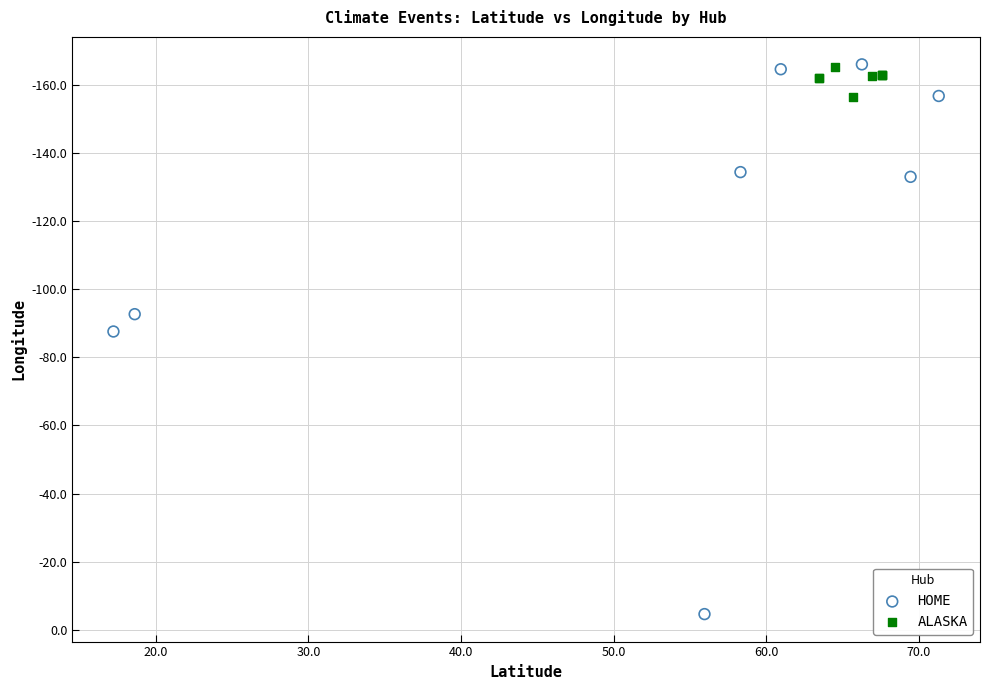

Which series reaches the maximum Y coordinate?

HOME